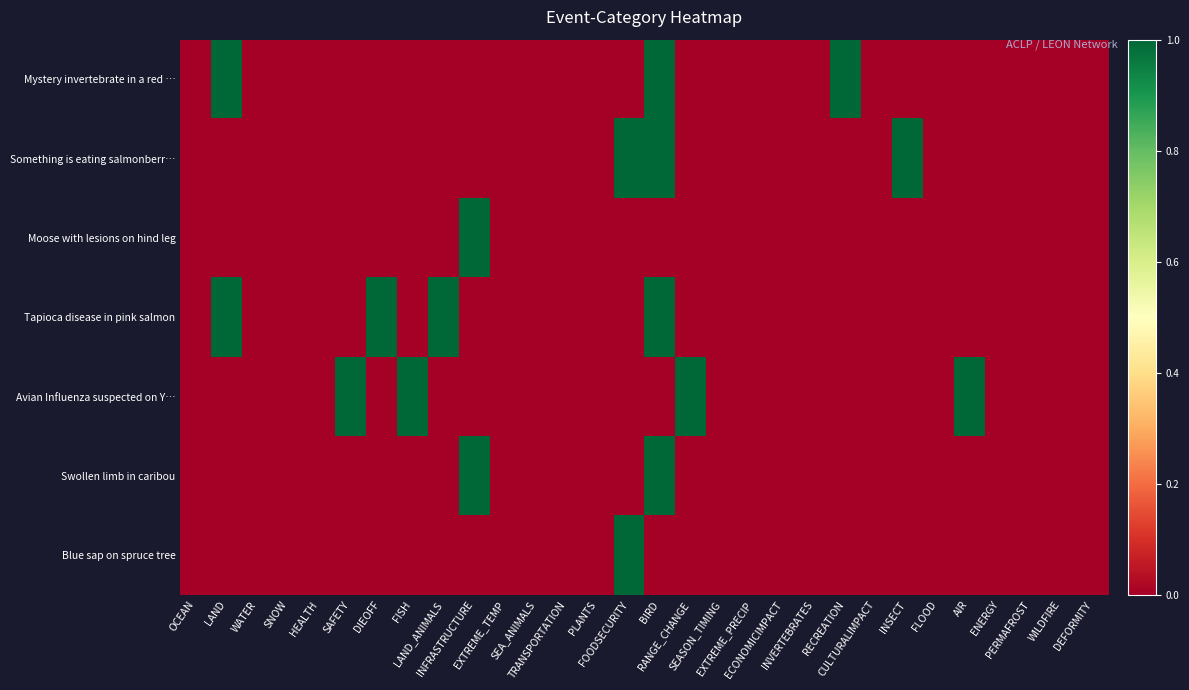

Which has a higher value, LAND or CULTURALIMPACT?

LAND